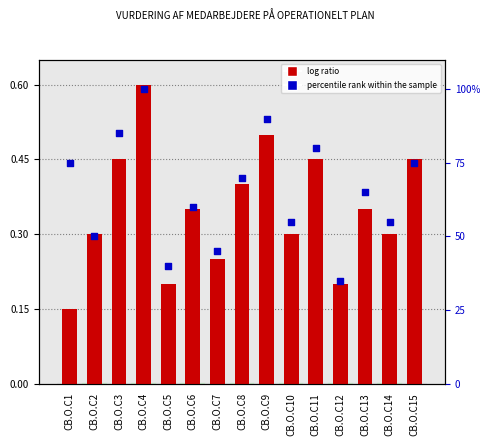

Which series has the largest Y range (max minus min)?

percentile rank within the sample